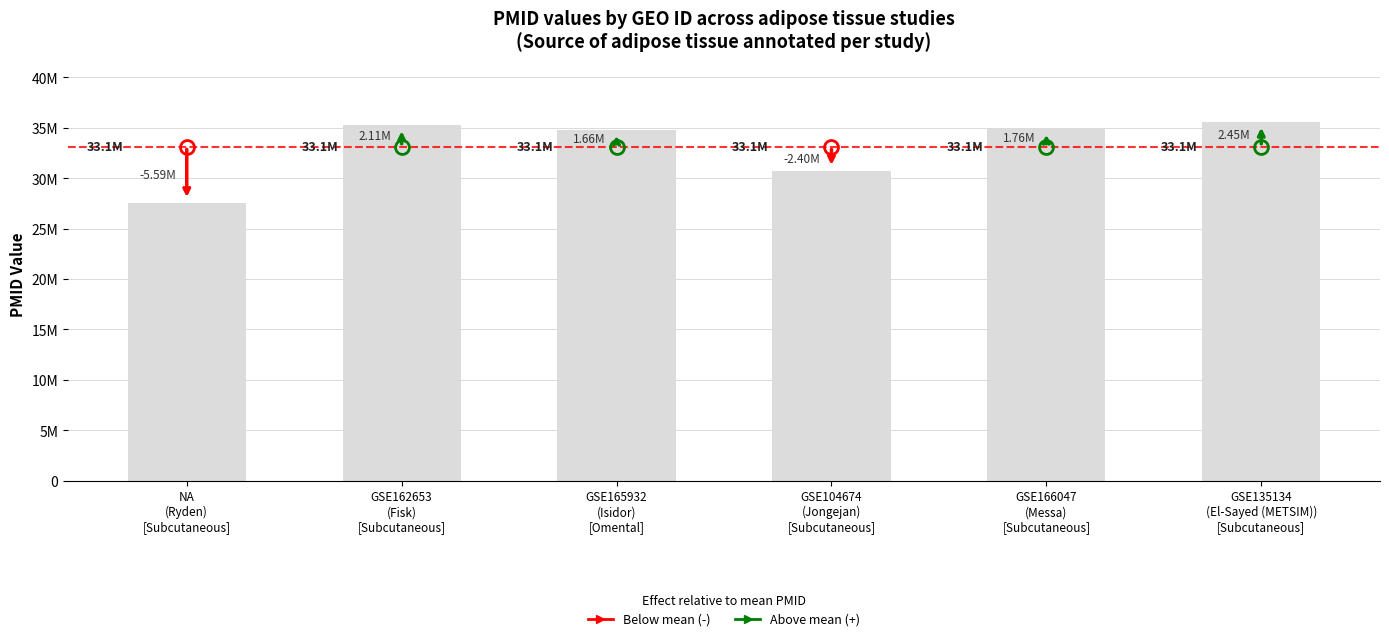

Is it true that the value at NA
(Ryden)
[Subcutaneous] is 27545890?

True